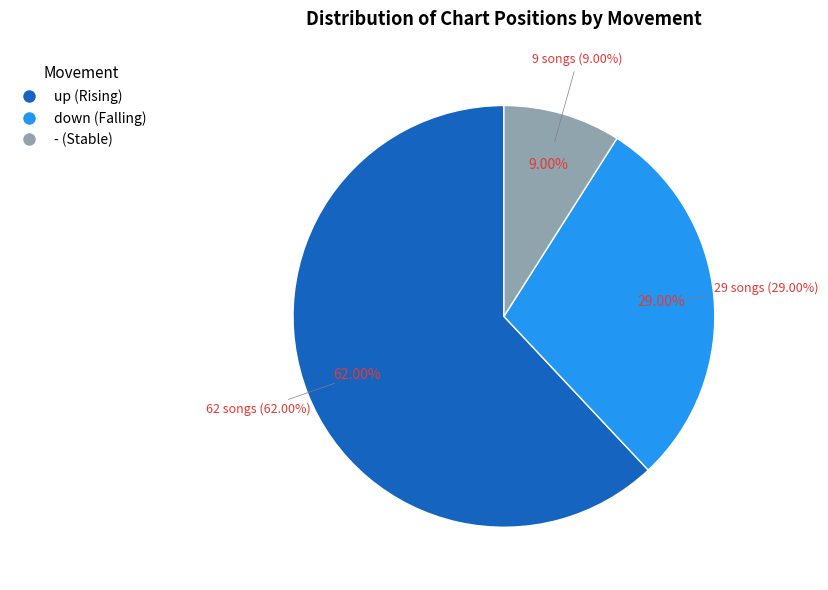

To the nearest percent, what is the difference between the down and - slice percentages?

20%